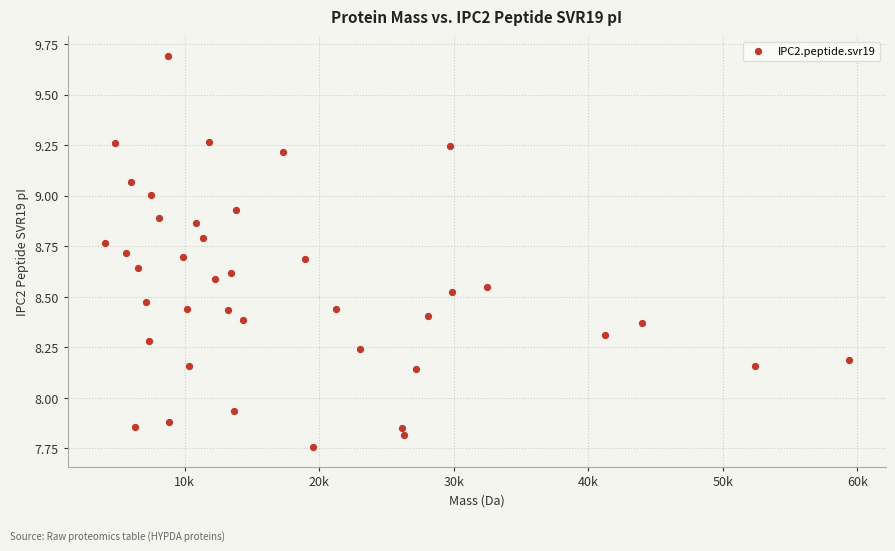

What is the range of Y values (max minus min)?

1.9